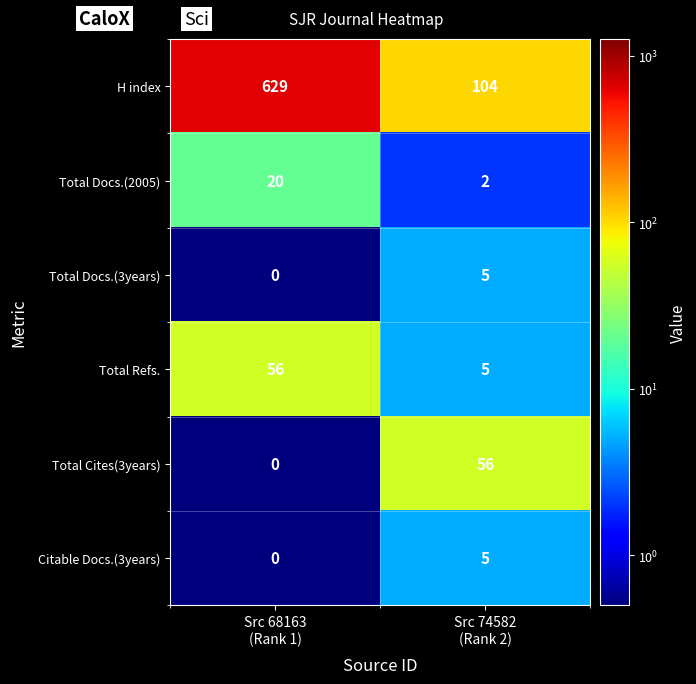

Reading left to right, list all the values displayed in this chart.

H index: 629	104
Total Docs.(2005): 20	2
Total Docs.(3years): 0	5
Total Refs.: 56	5
Total Cites(3years): 0	56
Citable Docs.(3years): 0	5